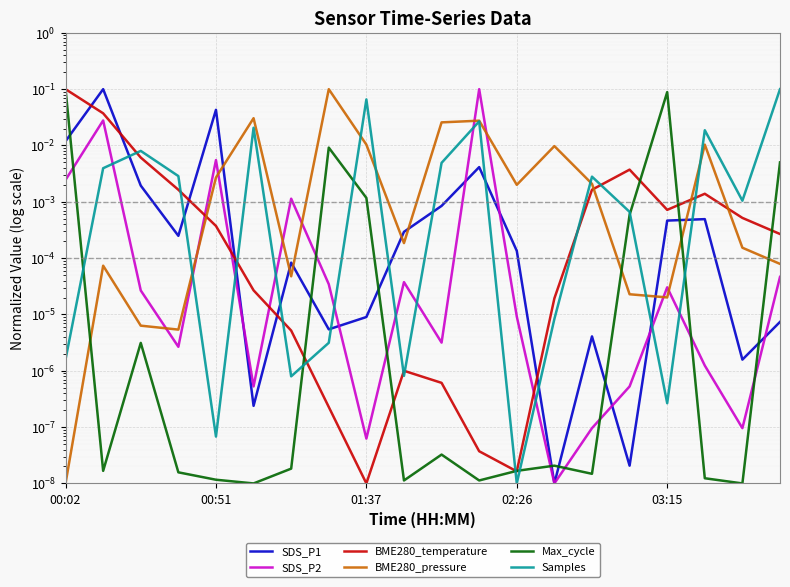

What position from the right is 5?

15